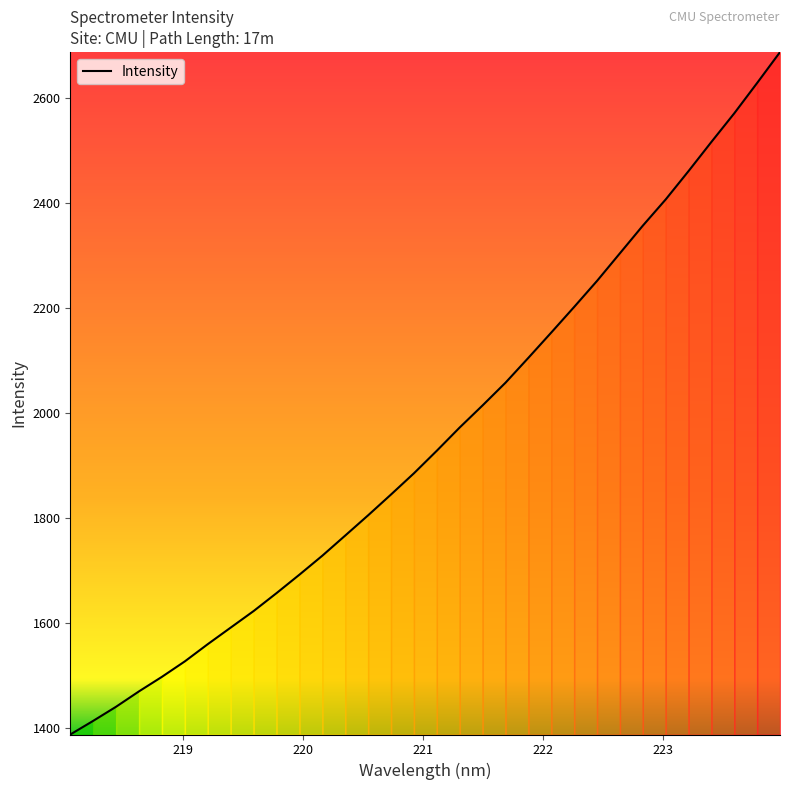

What is the difference between the maximum and minimum values?

1298.3